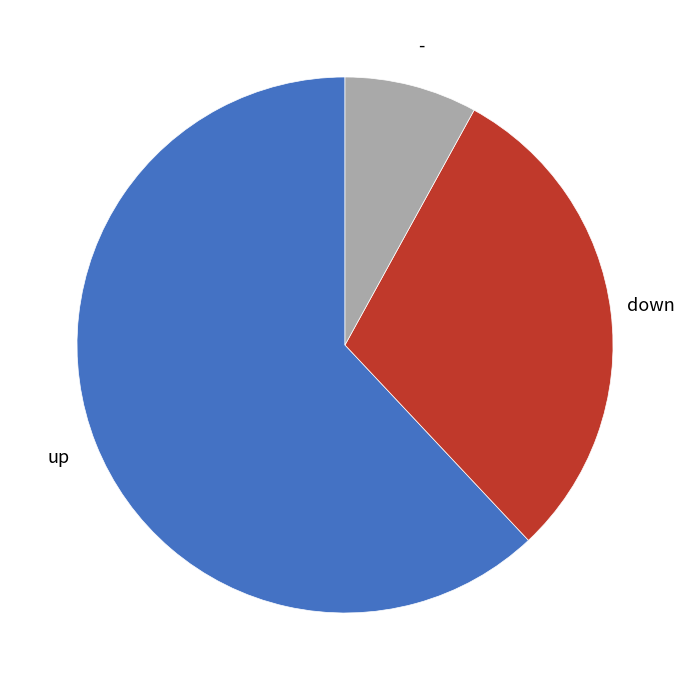

Does any single category account for the majority?

Yes